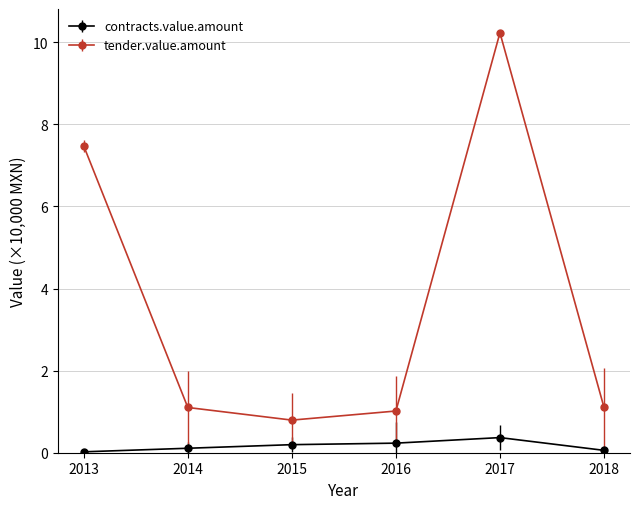

The value of contracts.value.amount at 2015 is 0.2. True or false?

True